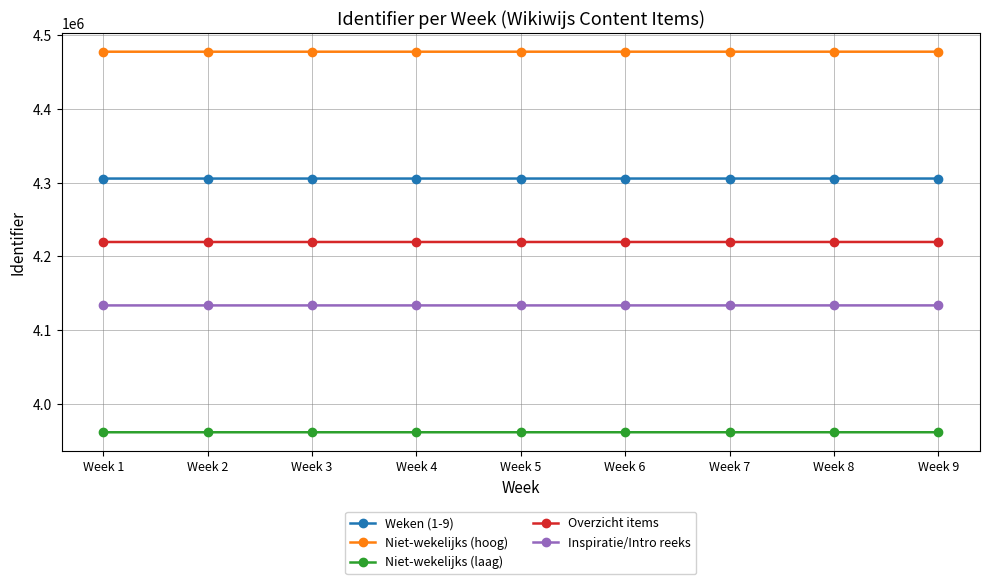

What are all the series names shown in the legend?

Weken (1-9), Niet-wekelijks (hoog), Niet-wekelijks (laag), Overzicht items, Inspiratie/Intro reeks